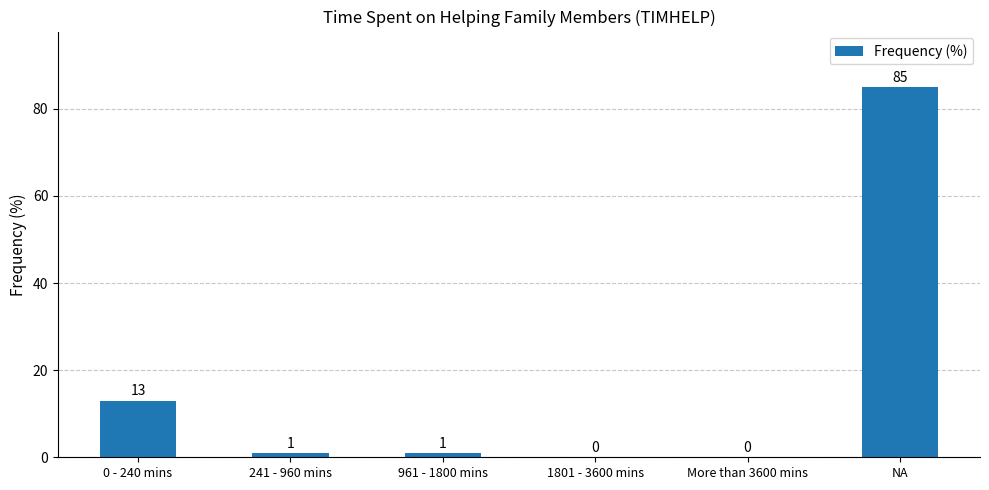

Count the number of categories in the chart.

6